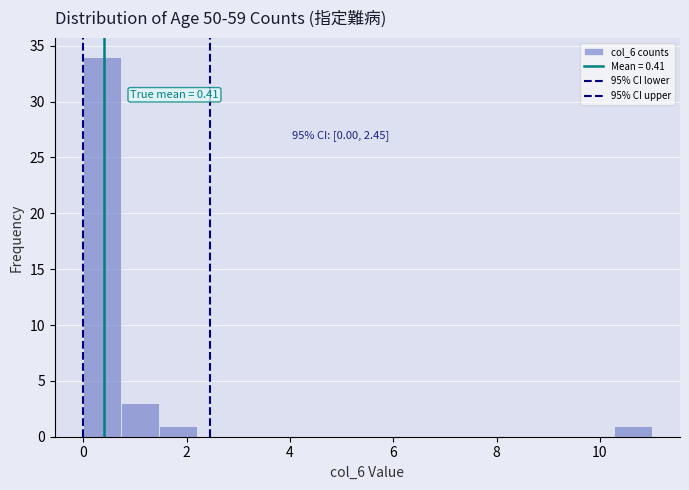

Read against the x-axis, roughly where is the centre of the tallest bar?

0.4